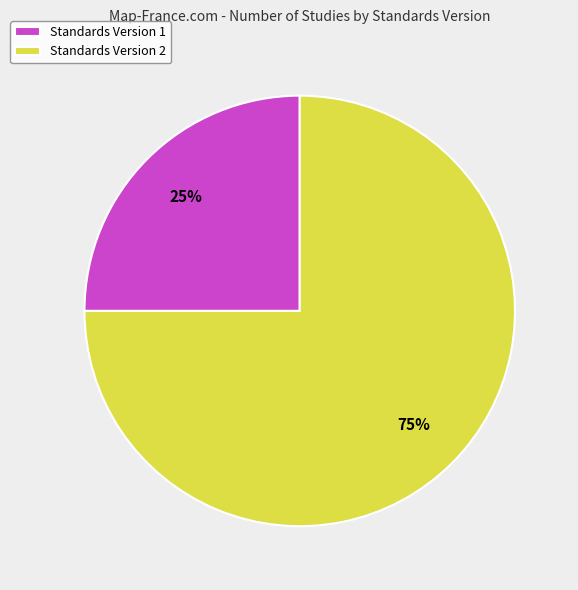

Which slice is the largest?

Standards Version 2